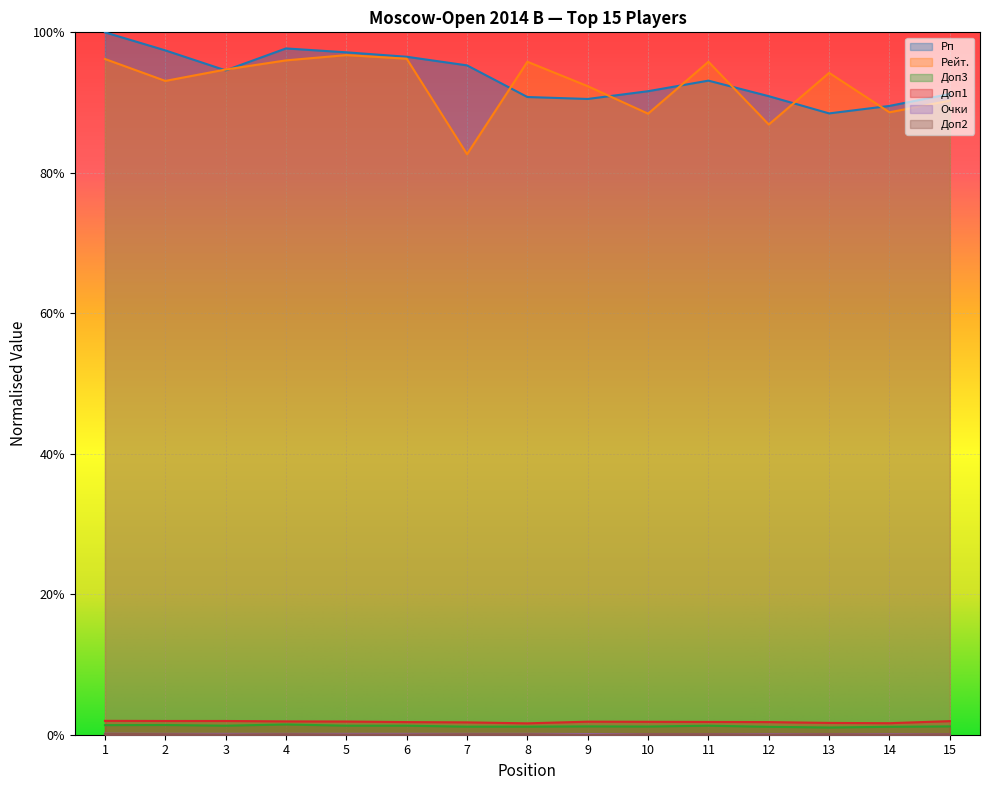

What are all the series names shown in the legend?

Рп, Рейт., Доп3, Доп1, Очки, Доп2